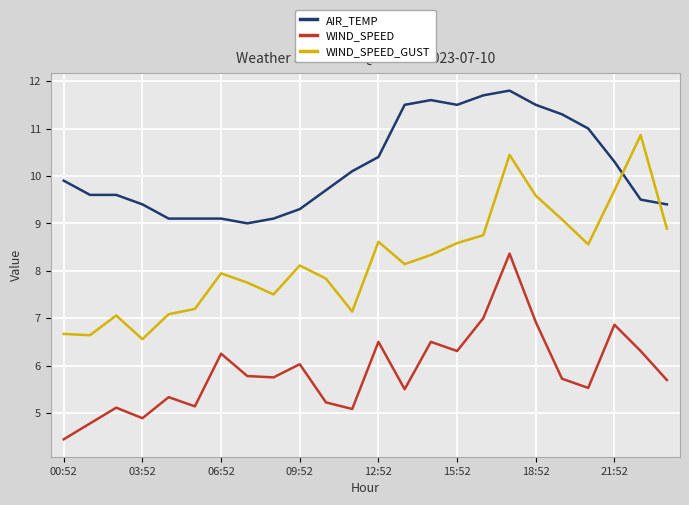

True or false: AIR_TEMP and WIND_SPEED cross at least once.

False